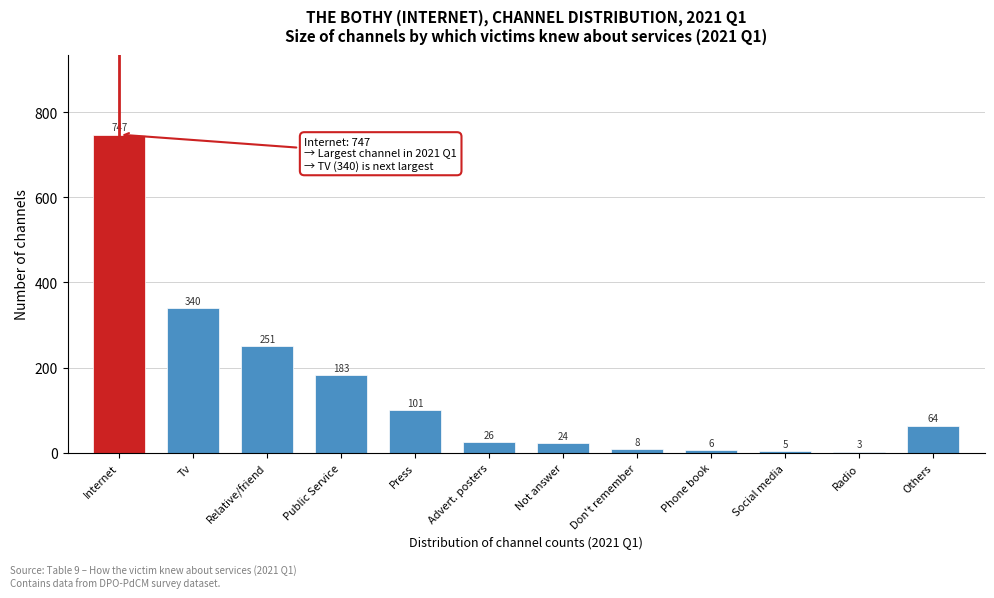

Reading left to right, extract all data points from this chart.

747	340	251	183	101	26	24	8	6	5	3	64